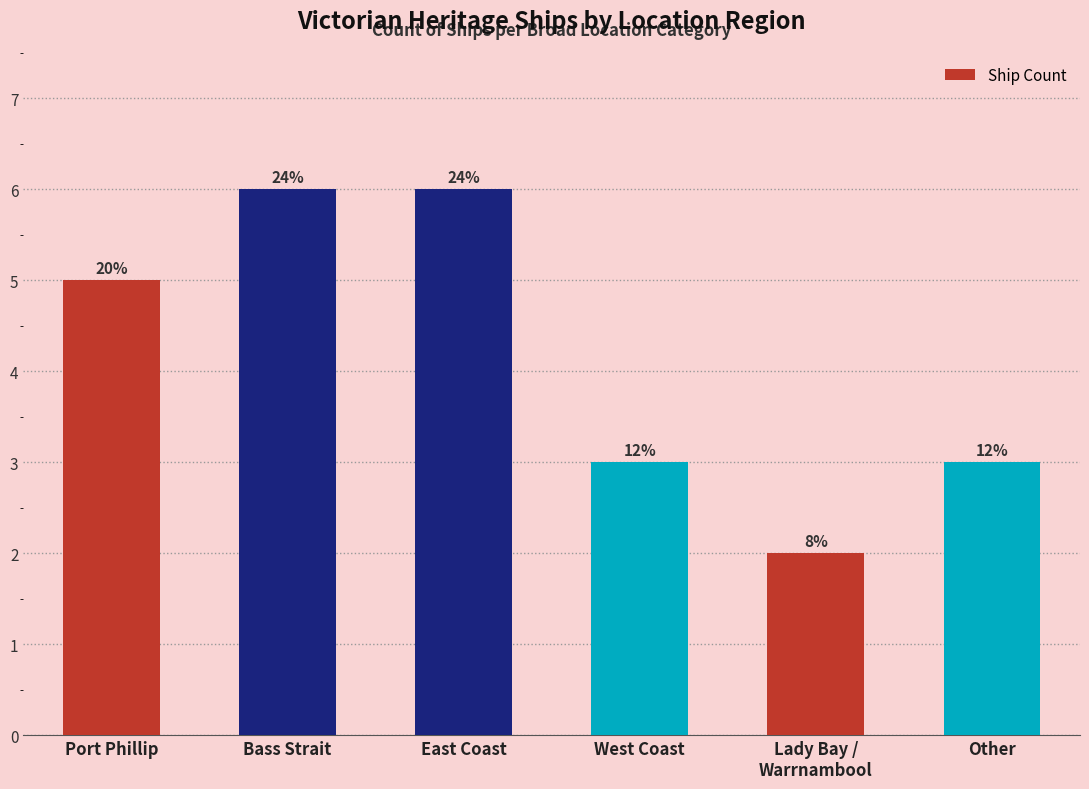

How many bars are there in total?

6